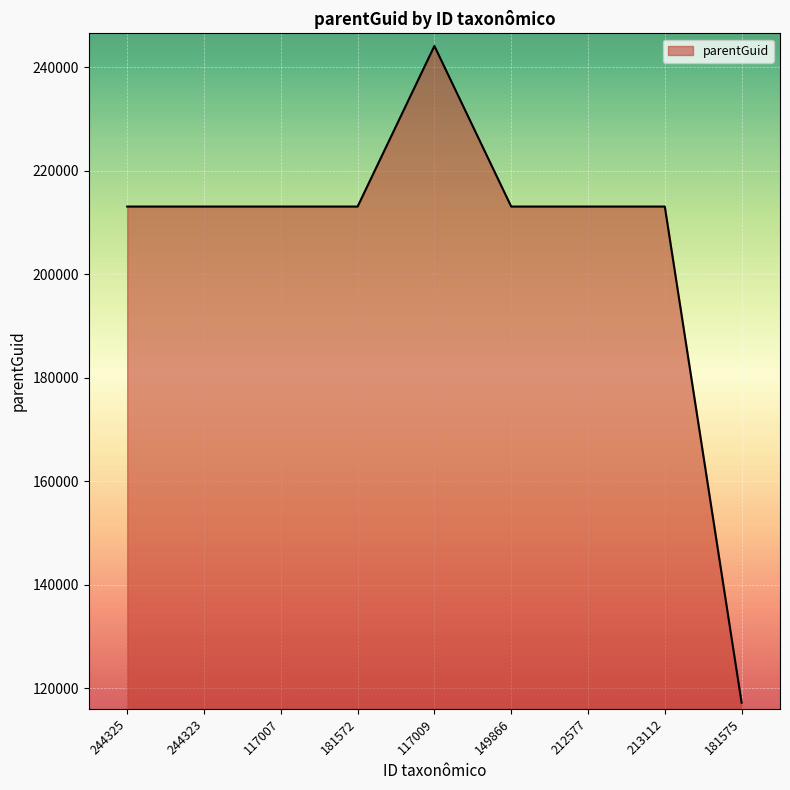

Is it true that the value at 181575 is 171327?

False